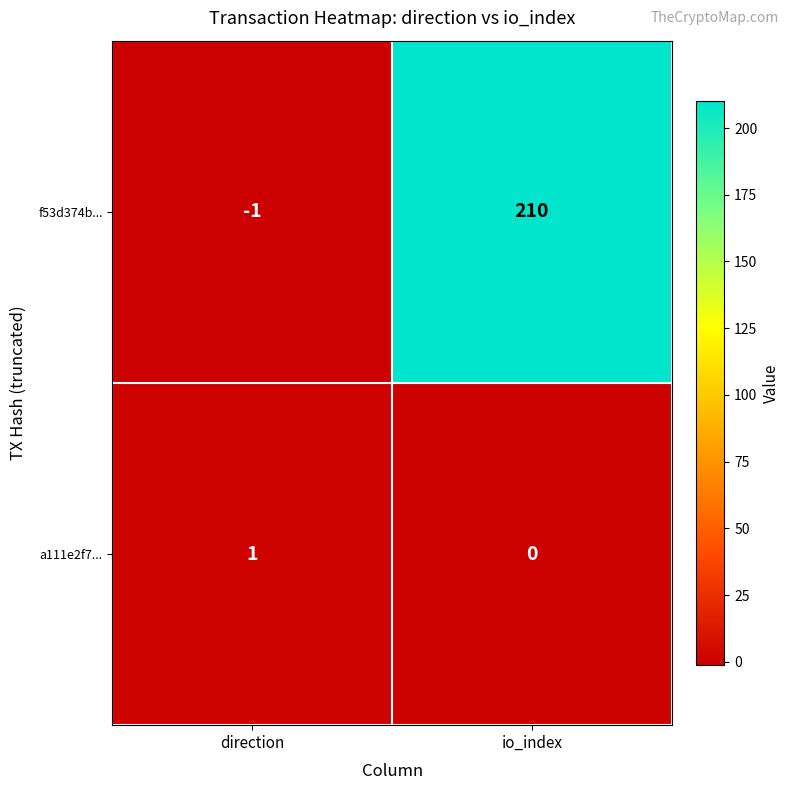

At how many categories does at least one series exceed 137?

1